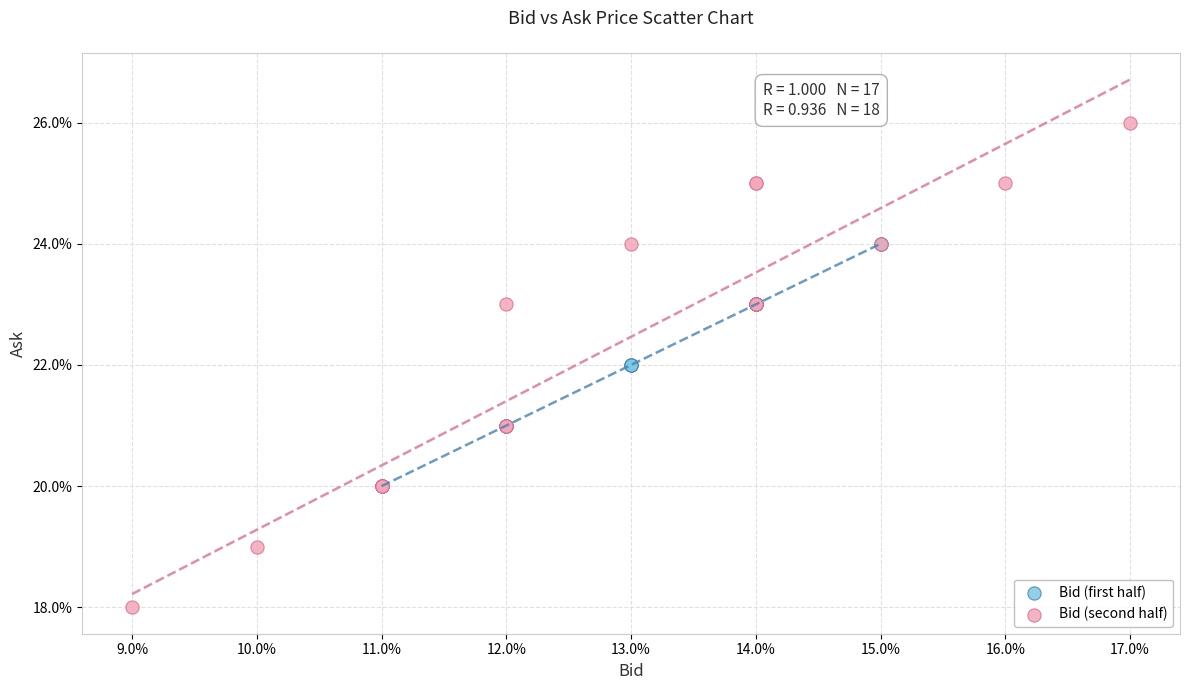

Which series contains the highest Y value?

Bid (second half)